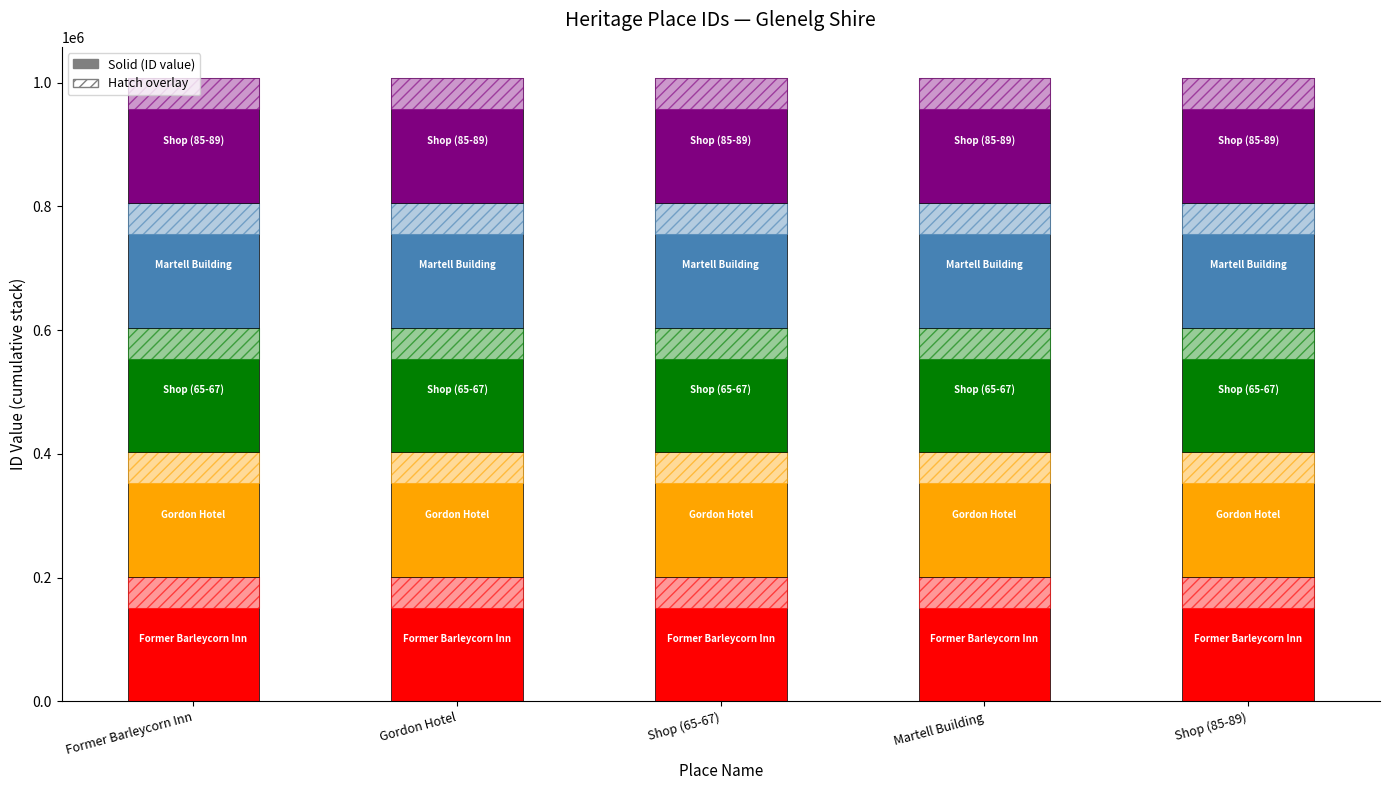

Rank the categories by Shop (85-89) value from highest to lowest.

Former Barleycorn Inn, Gordon Hotel, Shop (65-67), Martell Building, Shop (85-89)